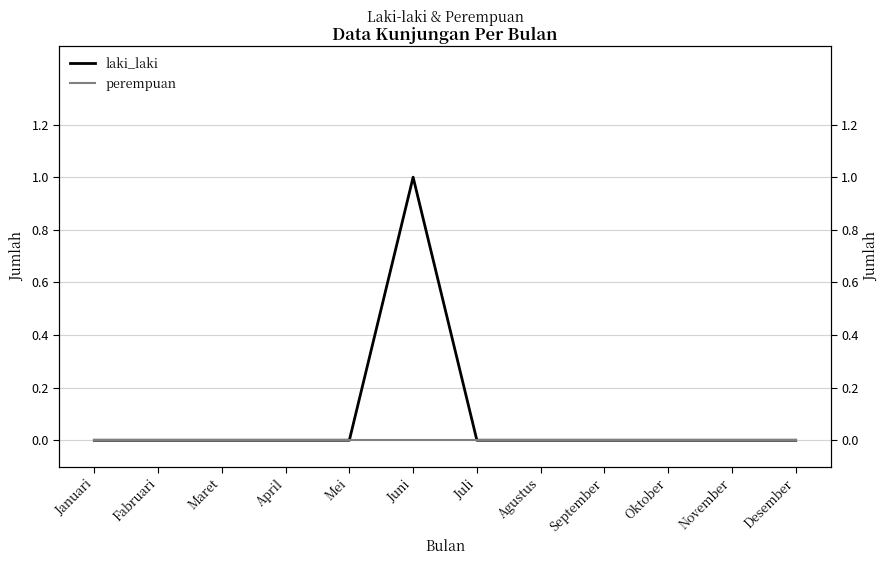

What is the maximum value shown in the chart?

1